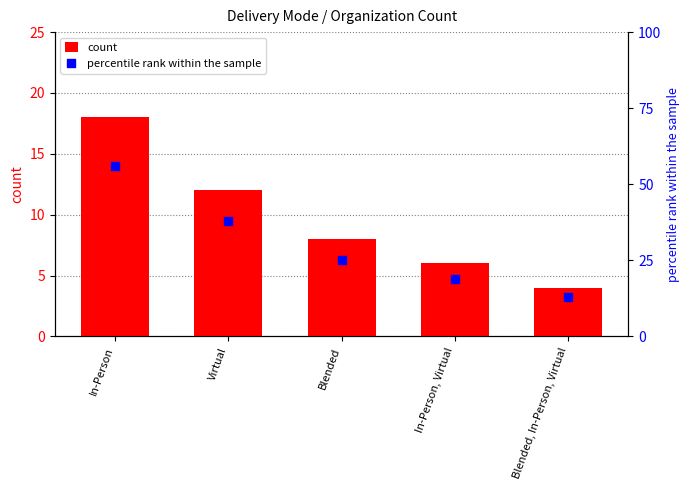

Which series has the largest total across all categories?

percentile rank within the sample